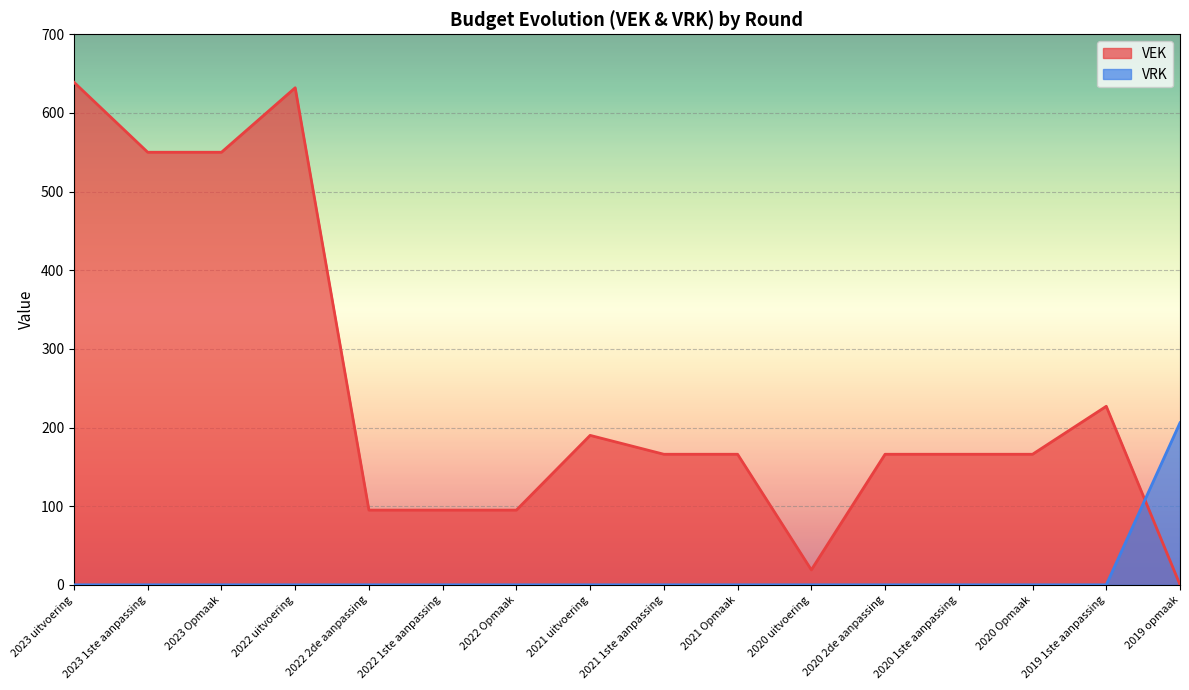

How many categories are shown in the chart?

16